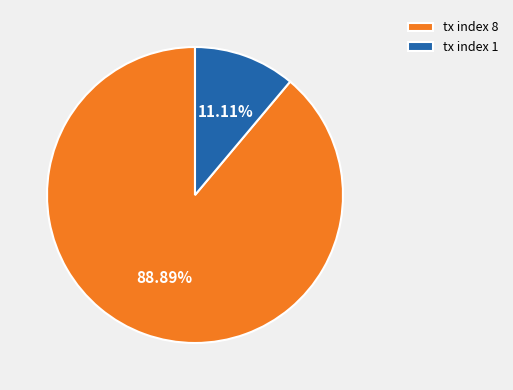

What percentage is the tx index 8 slice, to the nearest percent?

89%